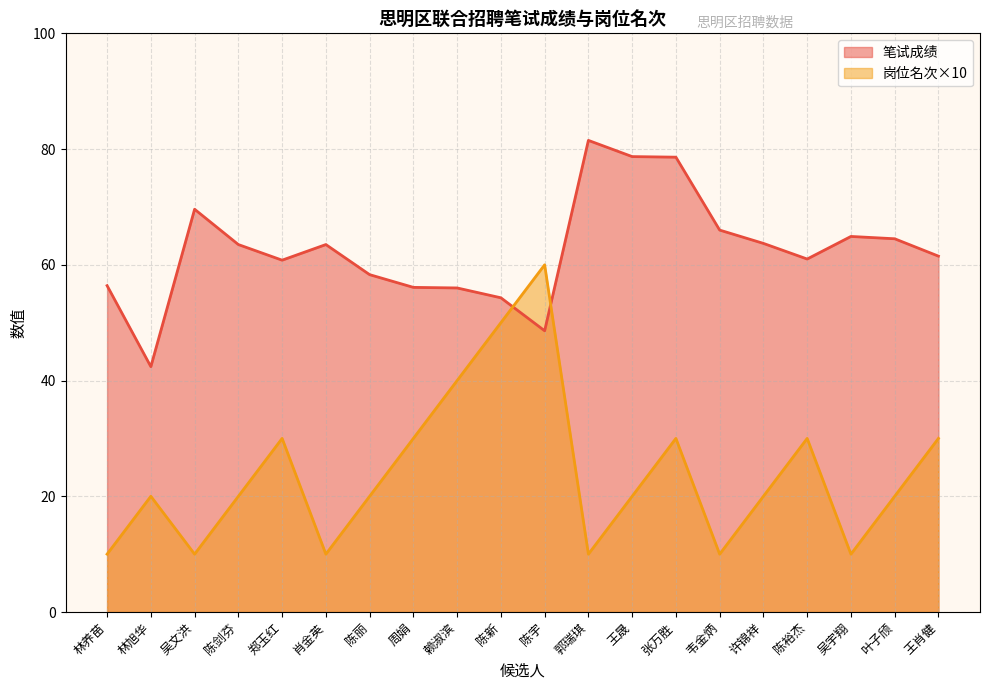

At which category does the chart reach its peak across all series?

郭瑞琪